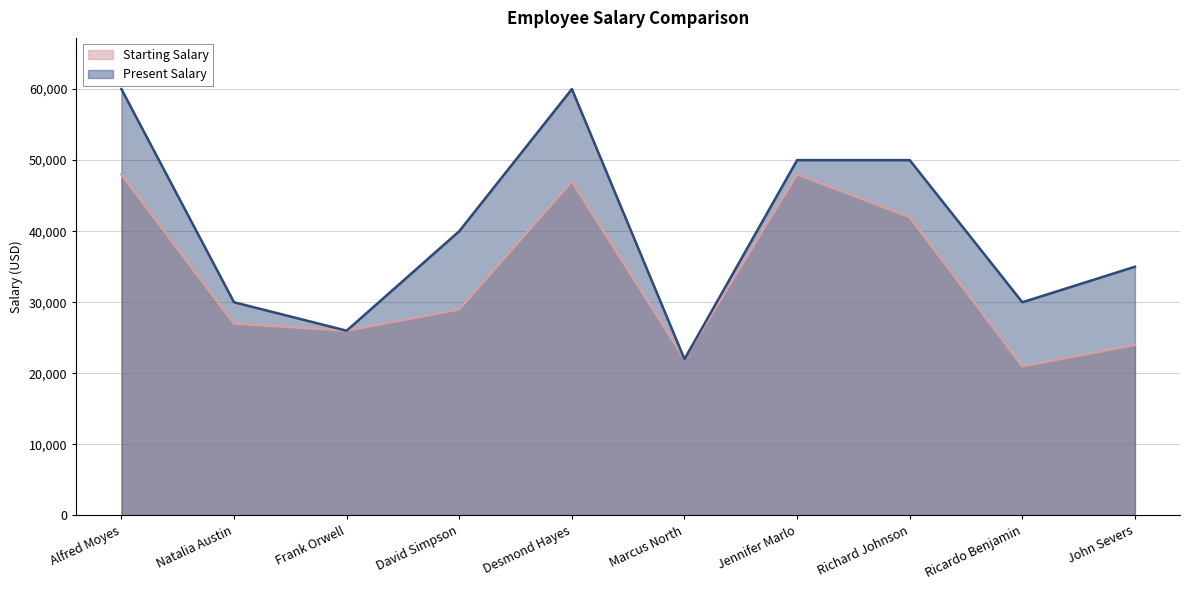

At which label does Present Salary reach its peak?

Alfred Moyes